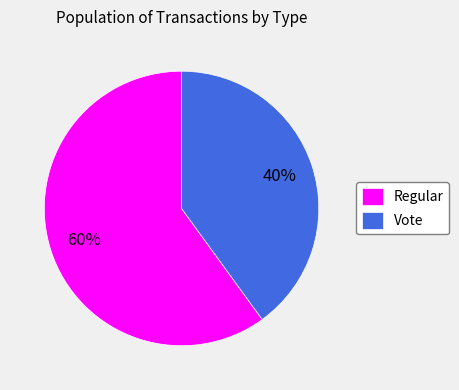

The Regular slice represents 60% of the pie. True or false?

True